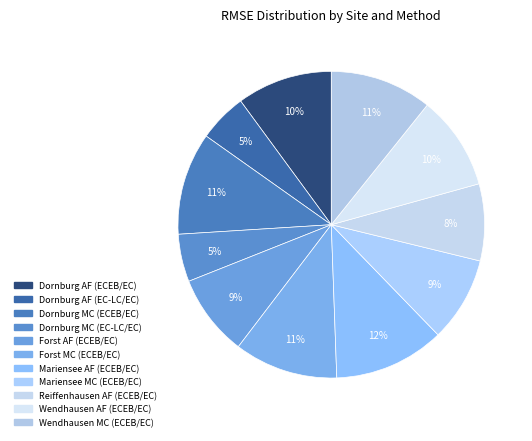

True or false: Mariensee MC (ECEB/EC) accounts for 1% of the total.

False